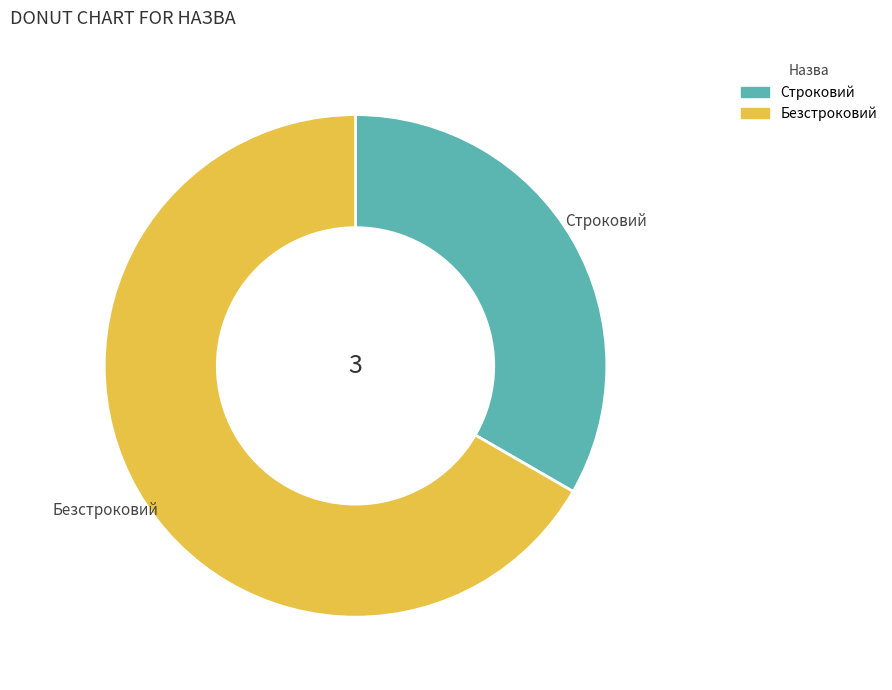

Approximately how many times larger is the value at Строковий compared to Безстроковий?

0.5